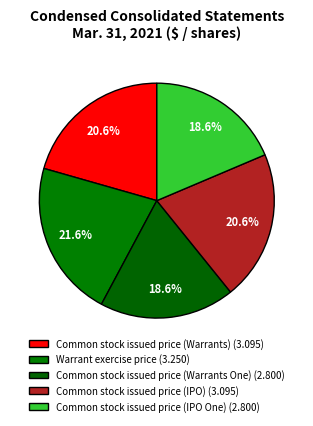

The Common stock issued price (IPO One) slice represents 19% of the pie. True or false?

True